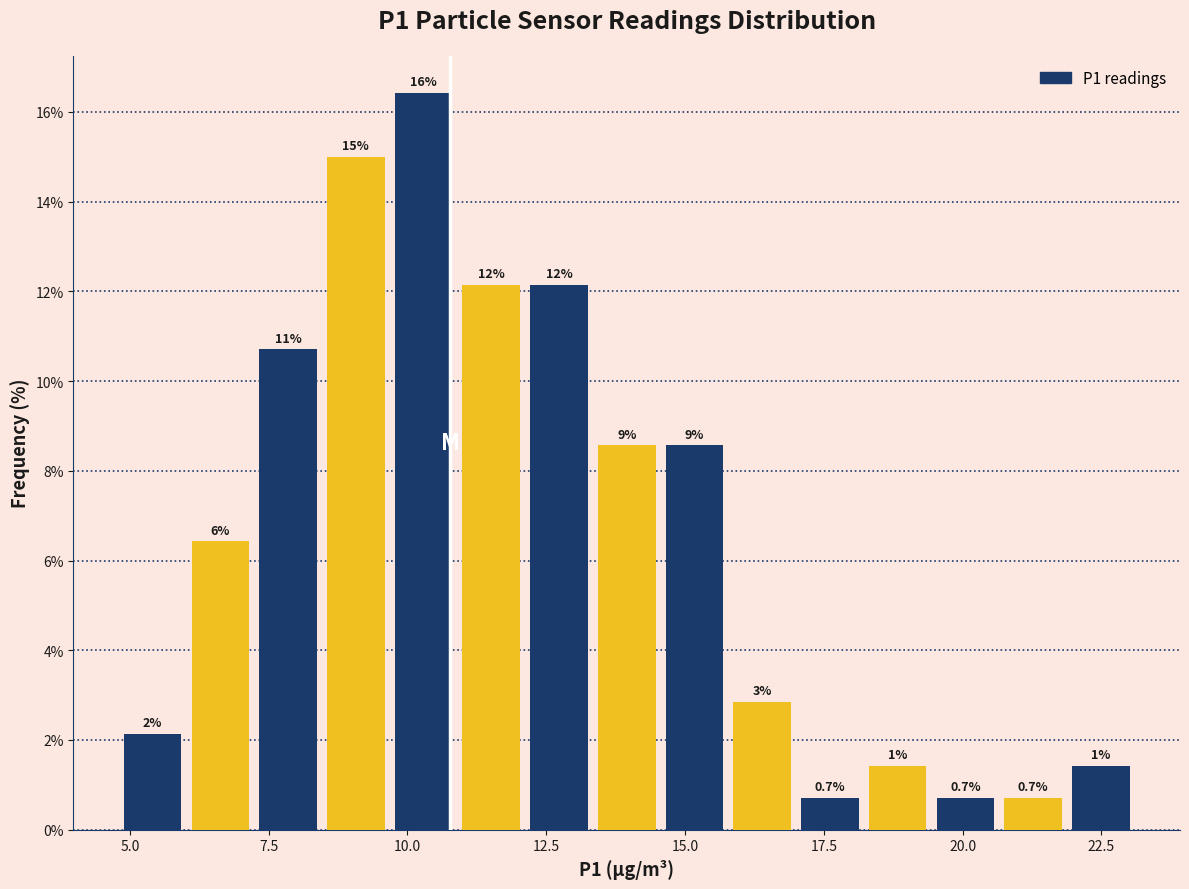

Around what value on the x-axis is the tallest bar? Give the approximate position of its centre, as read against the axis.

10.5